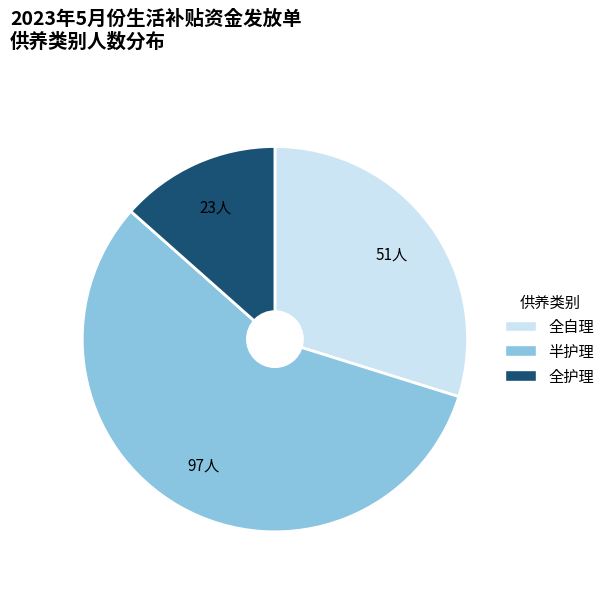

Is it true that 全护理 is 13% of the pie?

True